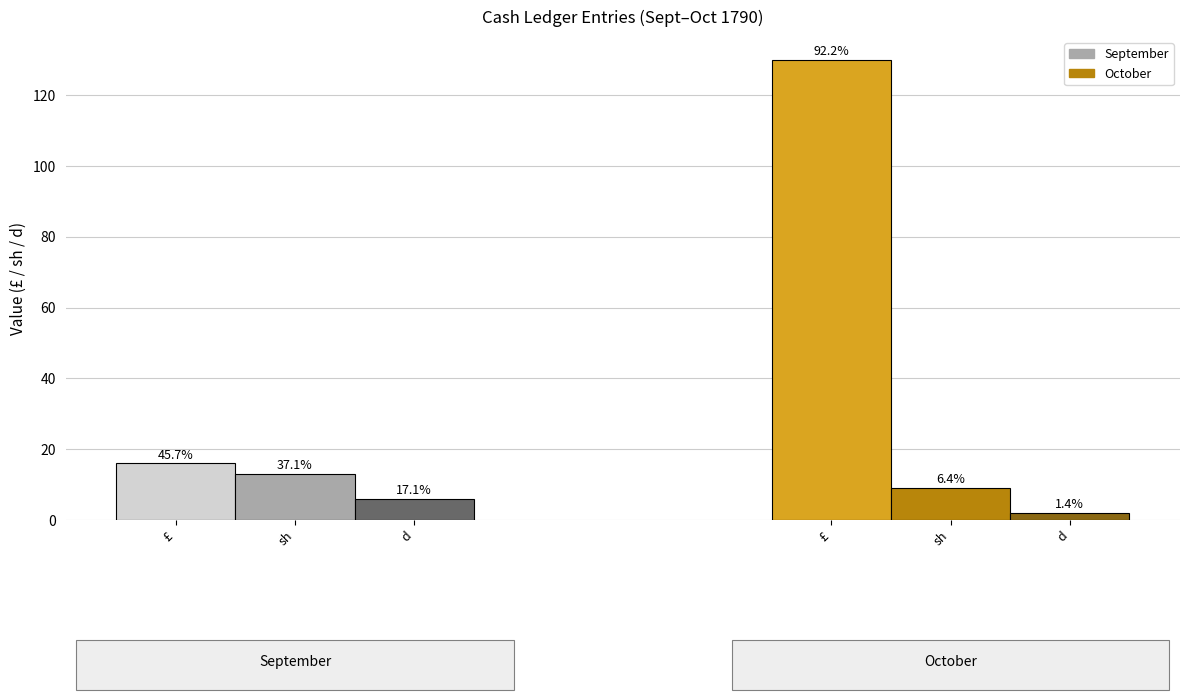

What is the minimum value for d data?

2